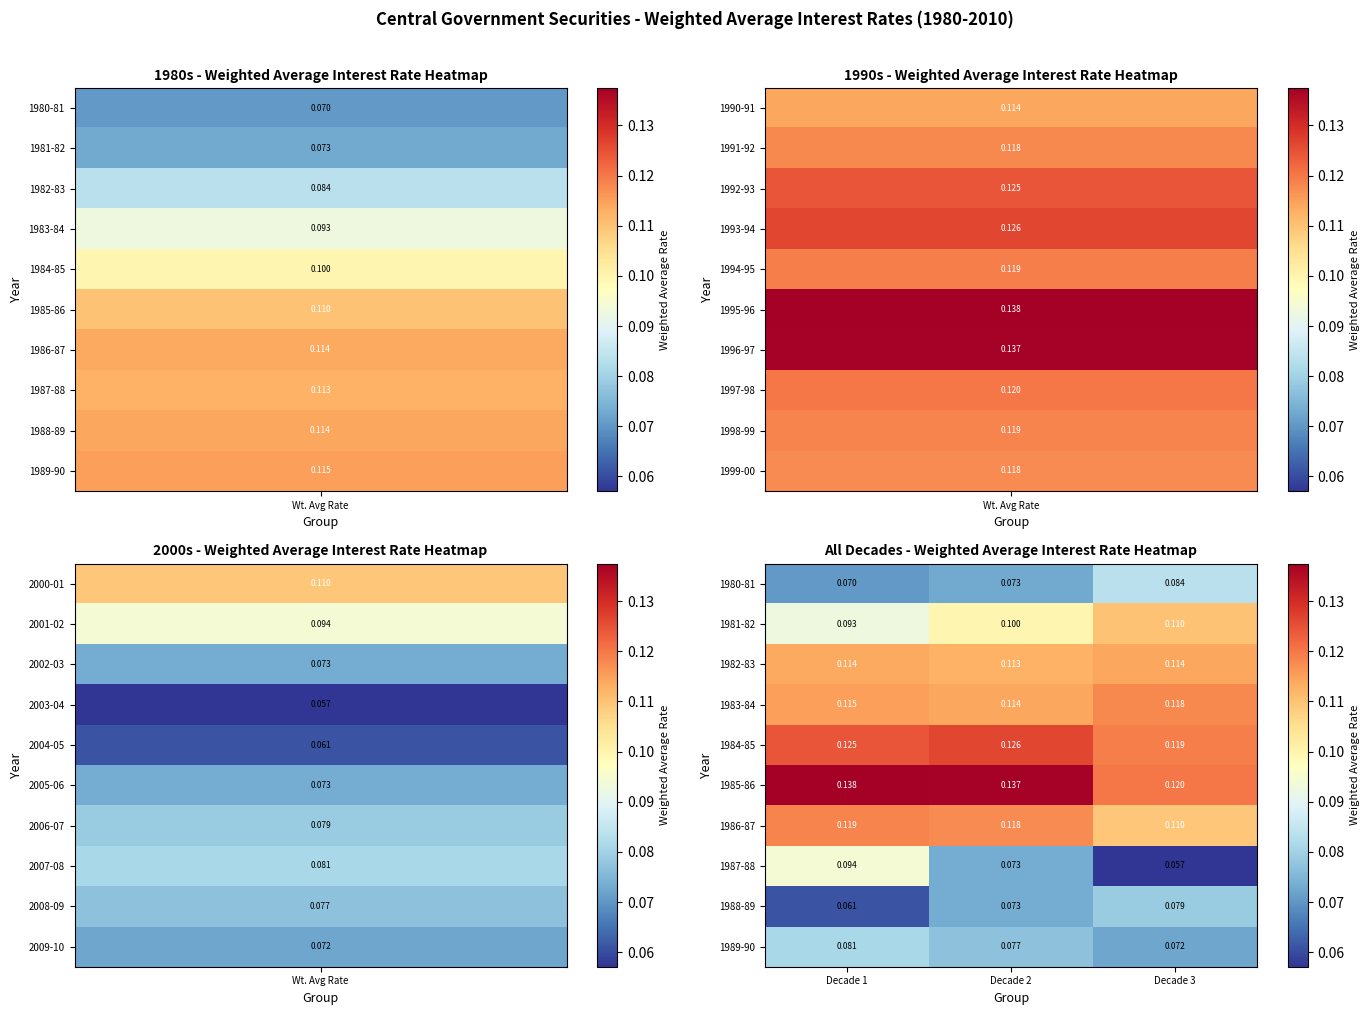

Which label corresponds to the largest value in the chart?

Decade 1